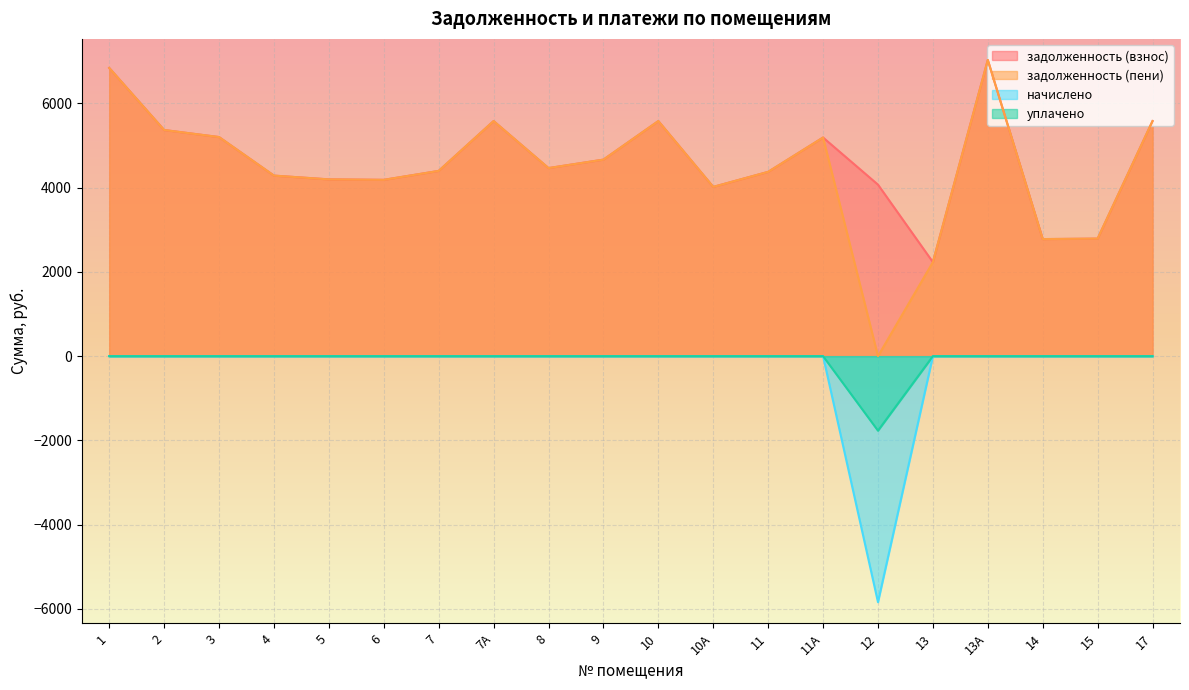

At which label does задолженность (взнос) reach its minimum?

13